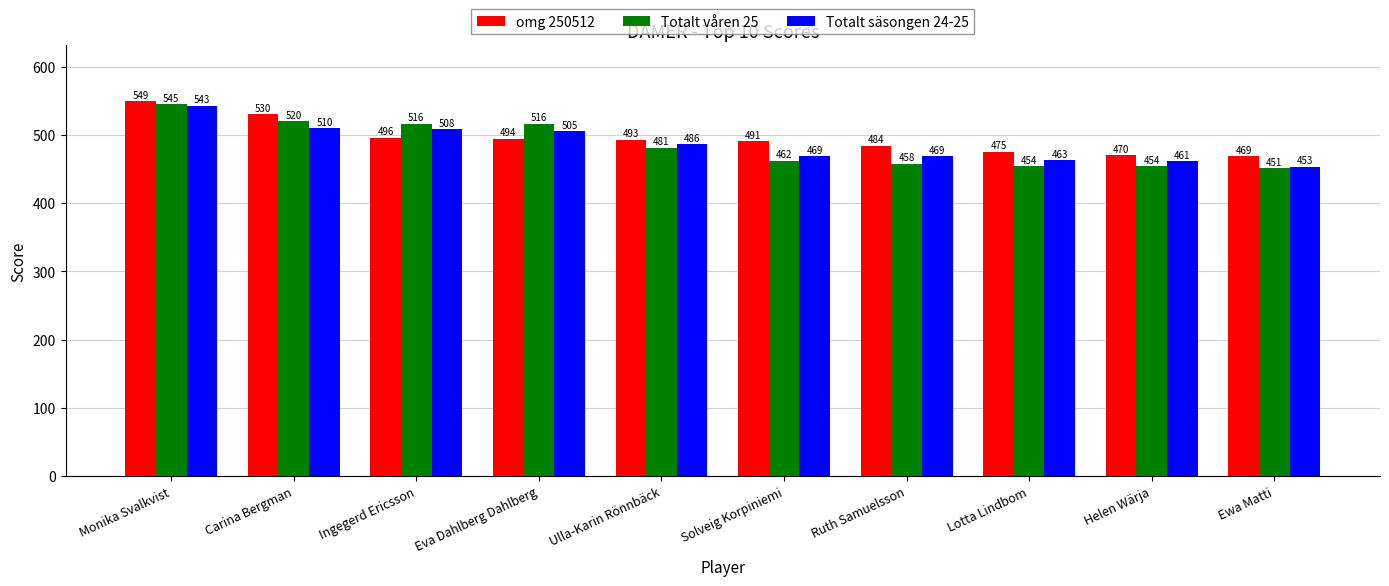

What is the sum of the Totalt säsongen 24-25 values at Eva Dahlberg Dahlberg and Lotta Lindbom?

968